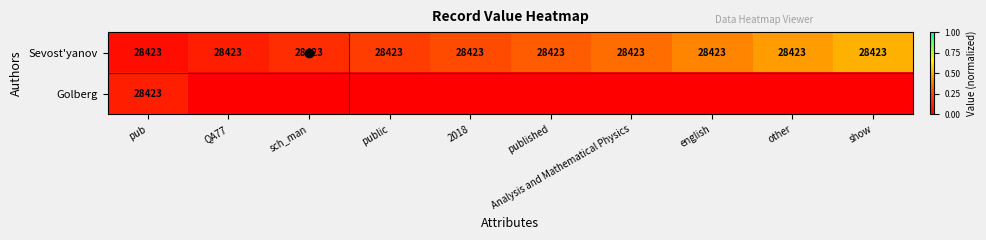

Count the number of categories in the chart.

10